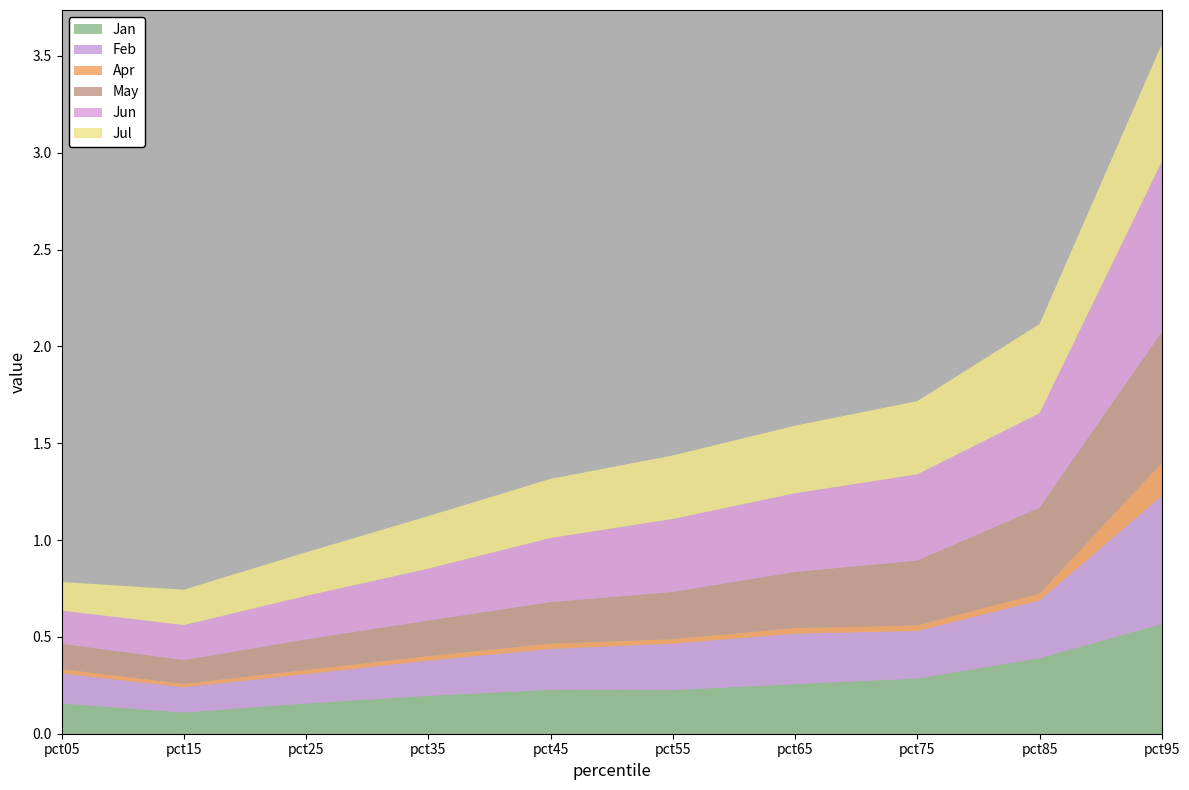

Reading left to right, what are all the values shown in this chart?

Jan: 0.2	0.1	0.2	0.2	0.2	0.2	0.3	0.3	0.4	0.6
Feb: 0.2	0.1	0.2	0.2	0.2	0.2	0.3	0.2	0.3	0.7
Apr: 0.0	0.0	0.0	0.0	0.0	0.0	0.0	0.0	0.0	0.2
May: 0.1	0.1	0.2	0.2	0.2	0.2	0.3	0.3	0.4	0.7
Jun: 0.2	0.2	0.2	0.3	0.3	0.4	0.4	0.4	0.5	0.9
Jul: 0.1	0.2	0.2	0.3	0.3	0.3	0.3	0.4	0.5	0.6